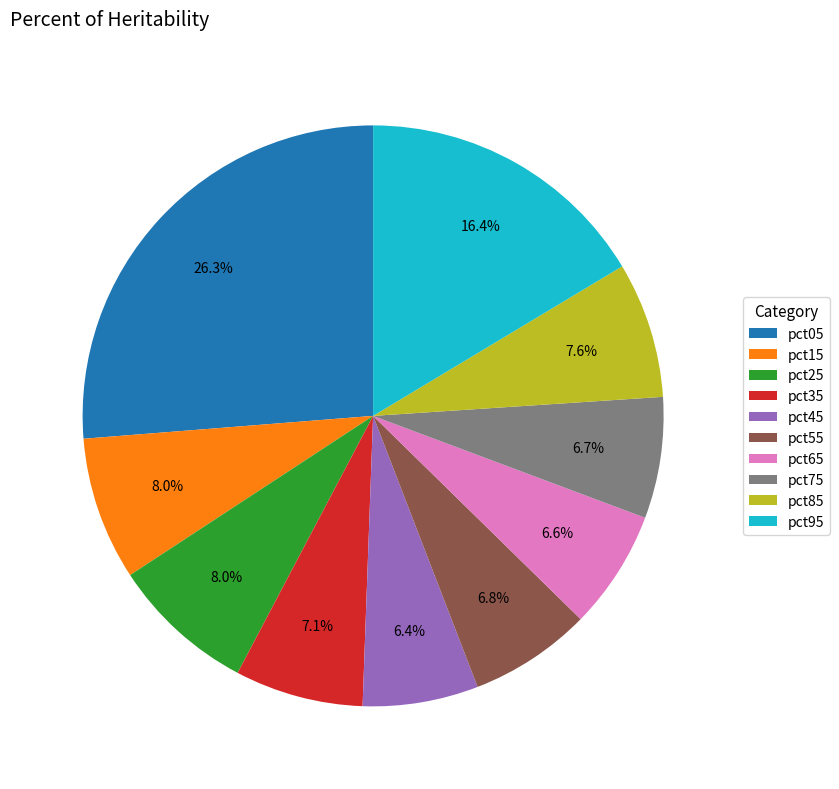

Which category has the biggest portion of the pie?

pct05